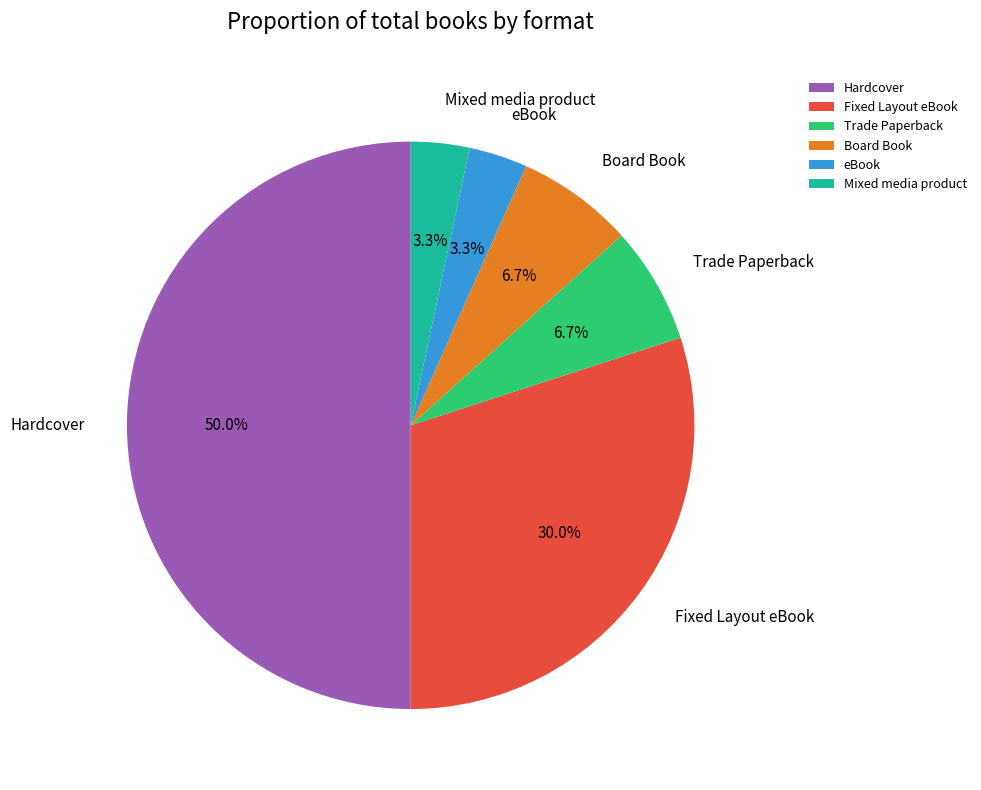

To the nearest percent, what is the combined percentage of eBook and Board Book?

10%